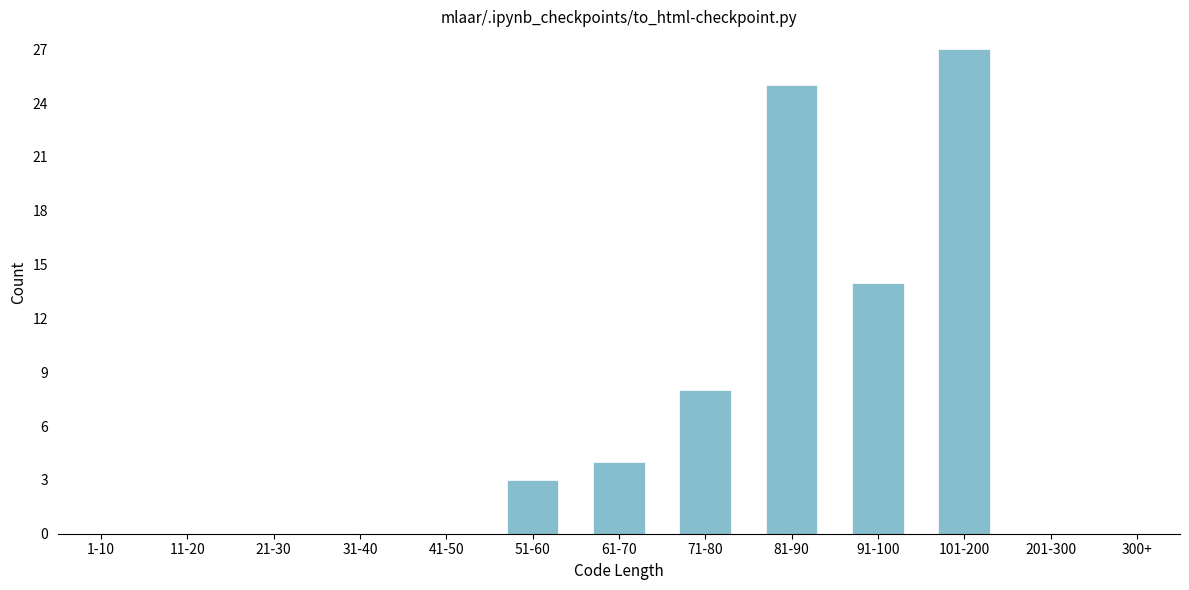

Reading right to left, transcribe all the data shown in this chart.

300+=0	201-300=0	101-200=27	91-100=14	81-90=25	71-80=8	61-70=4	51-60=3	41-50=0	31-40=0	21-30=0	11-20=0	1-10=0